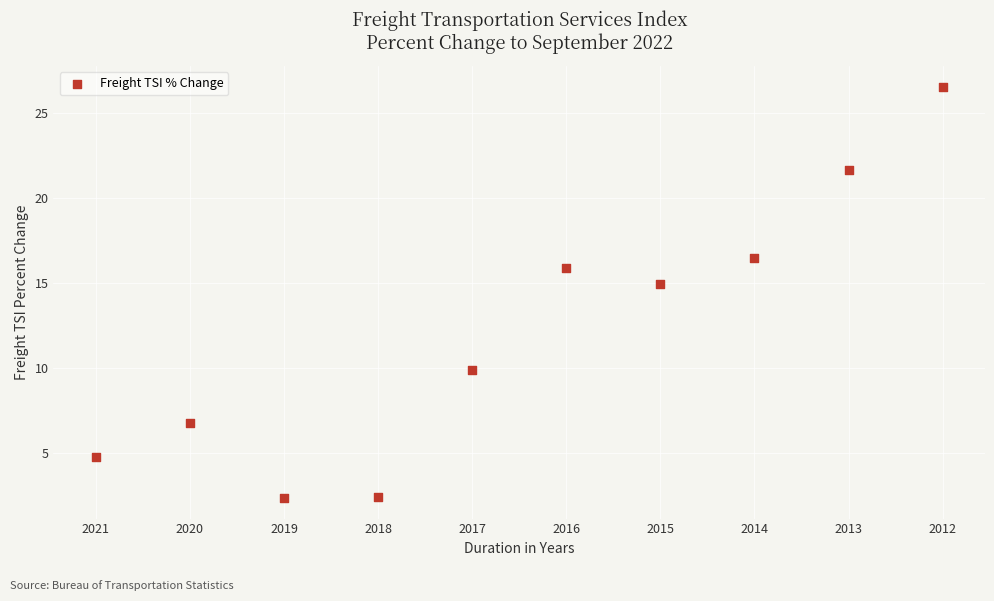

What is the range of X values (max minus min)?

9.0